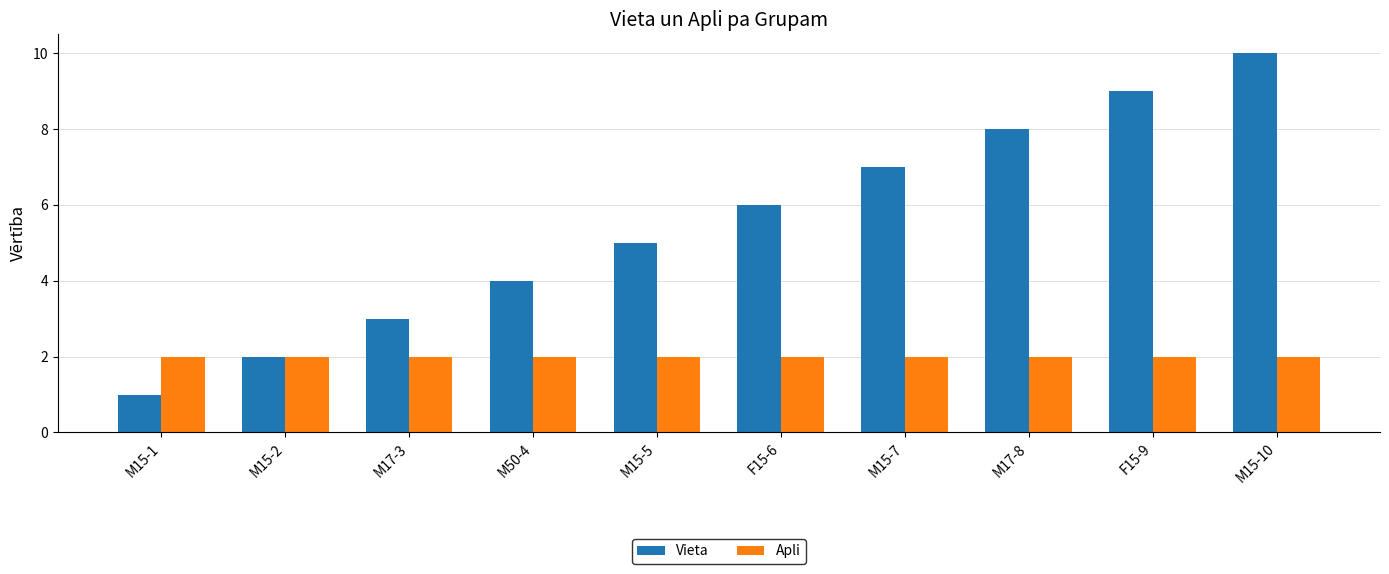

At M50-4, list the series in order from smallest to largest.

Apli, Vieta